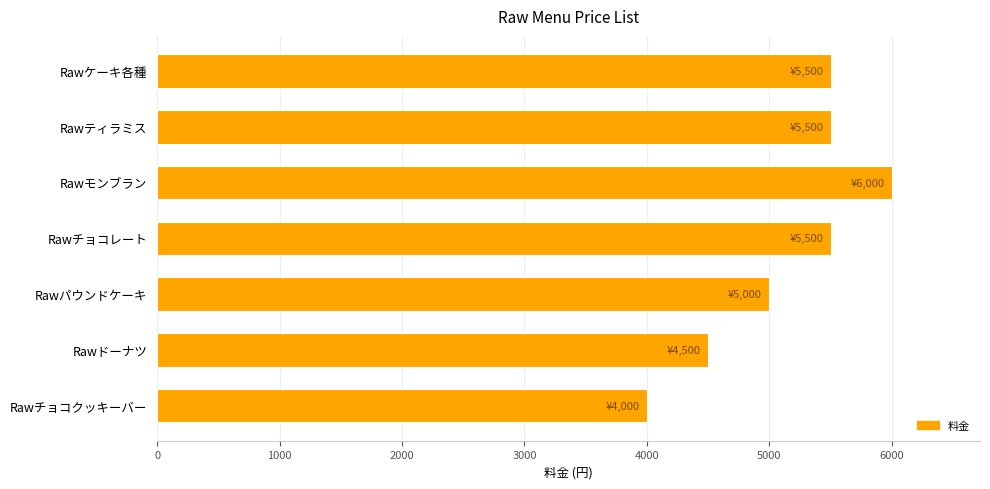

Count the values in the range 4500 to 5500.

5